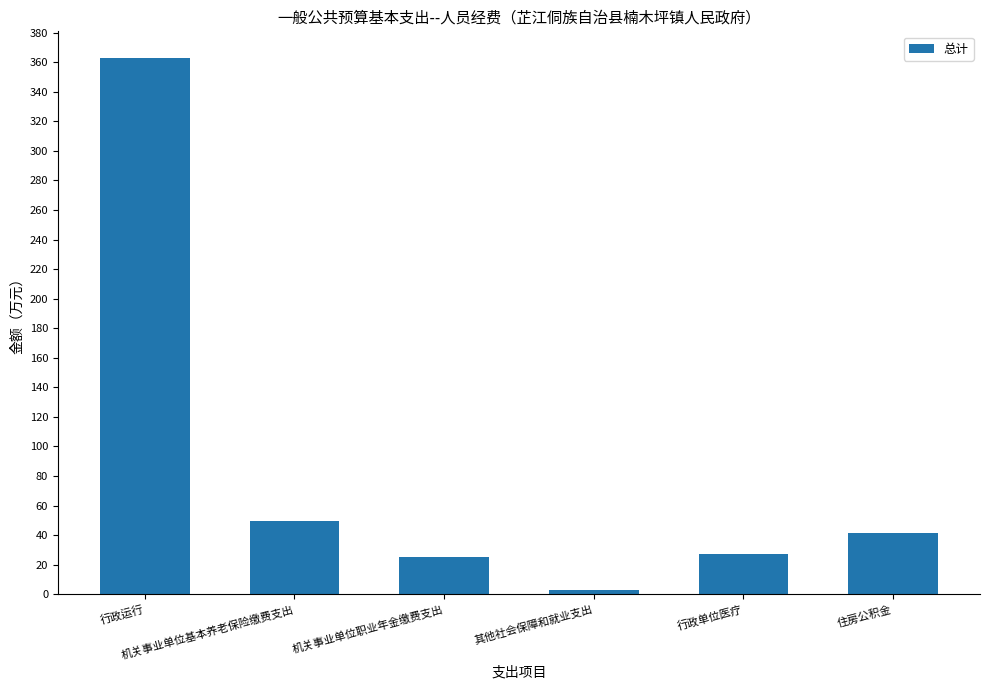

What is the greatest value displayed?

362.8